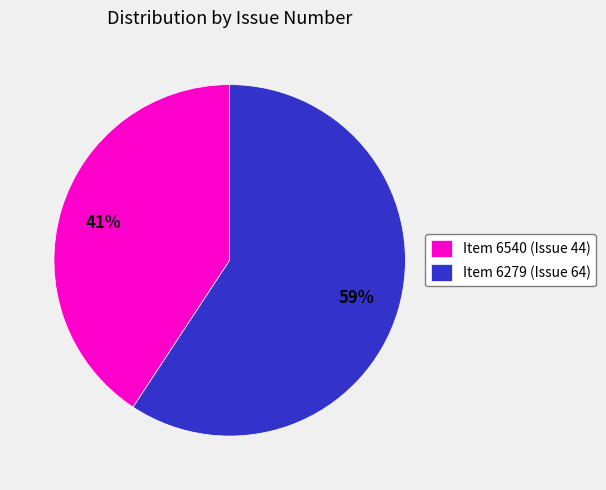

To the nearest percent, what is the combined percentage of Item 6279 (Issue 64) and Item 6540 (Issue 44)?

100%